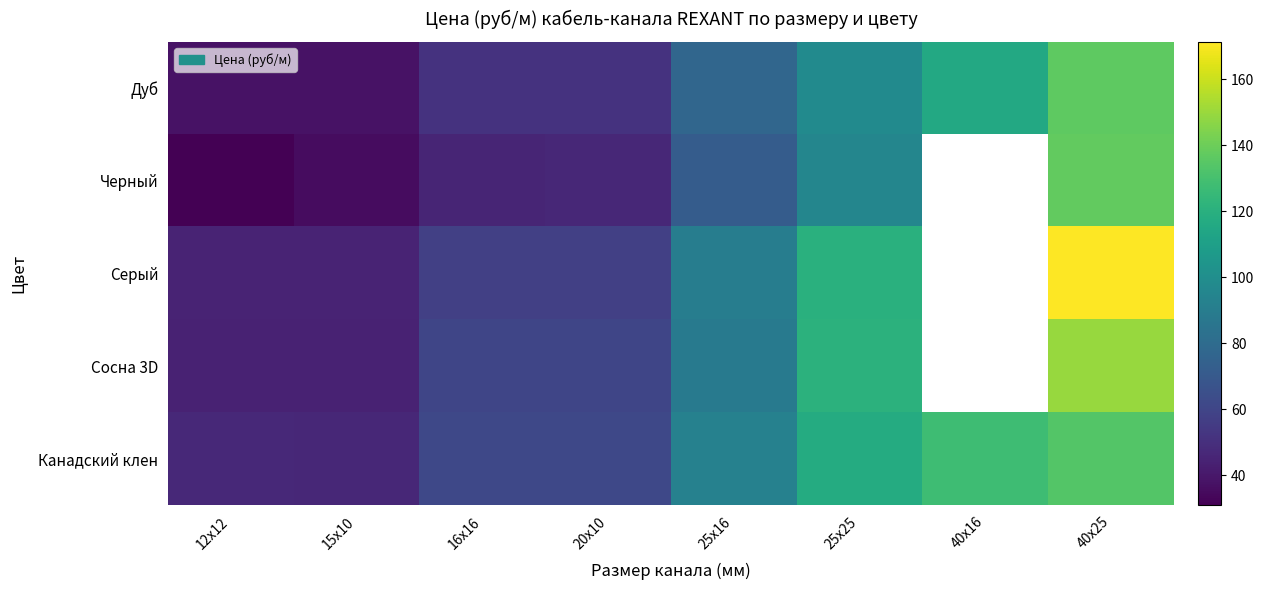

What is the total value across all series at 12x12?

204.1